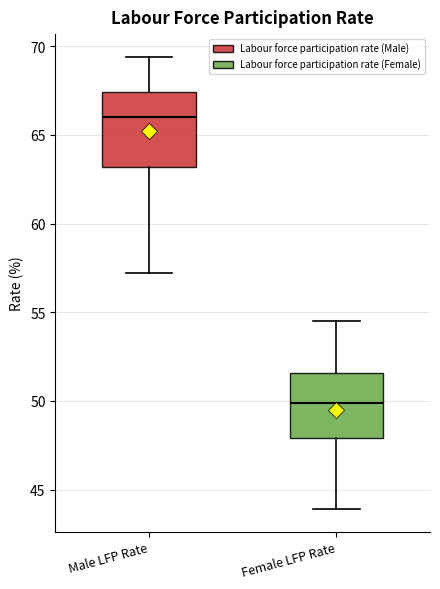

Where does the lower whisker of the box for Female LFP Rate end on the y-axis? The values are not printed on the chart, so give them approximately, as read against the axis.

44.0